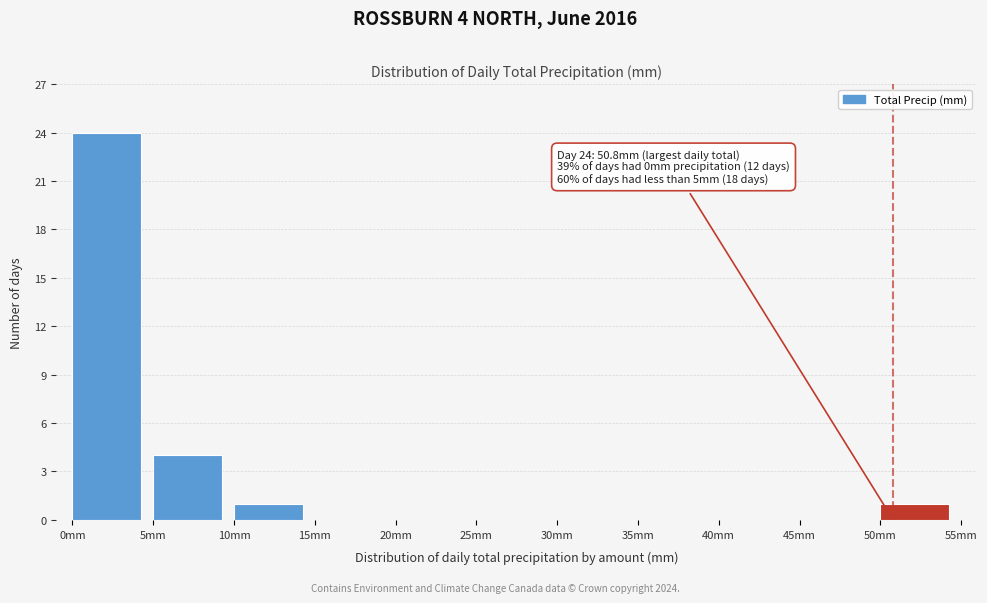

Over which range of the x-axis is the bar tallest?

0 to 5